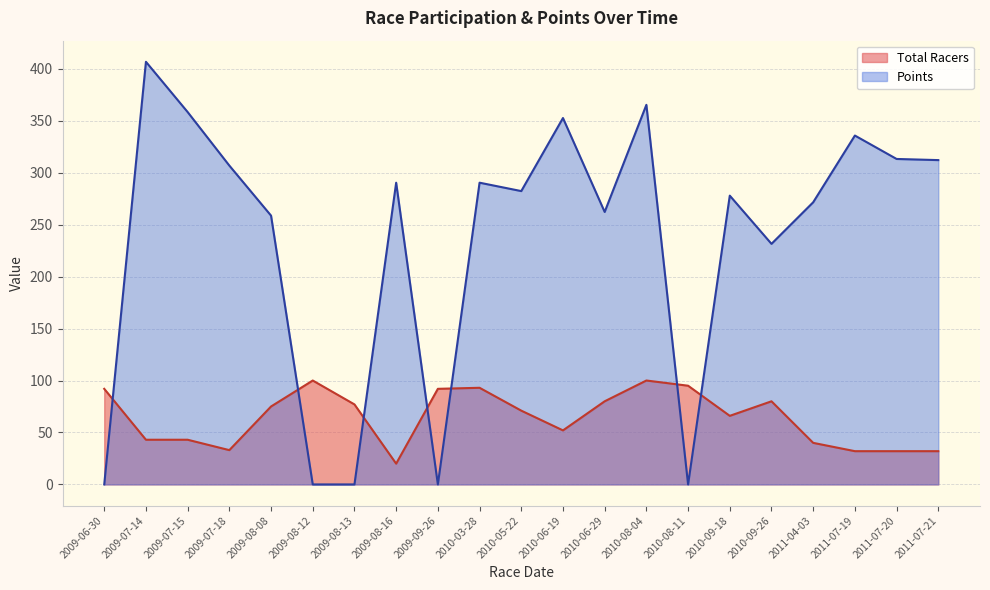

How many times do Total Racers and Points cross each other?

7